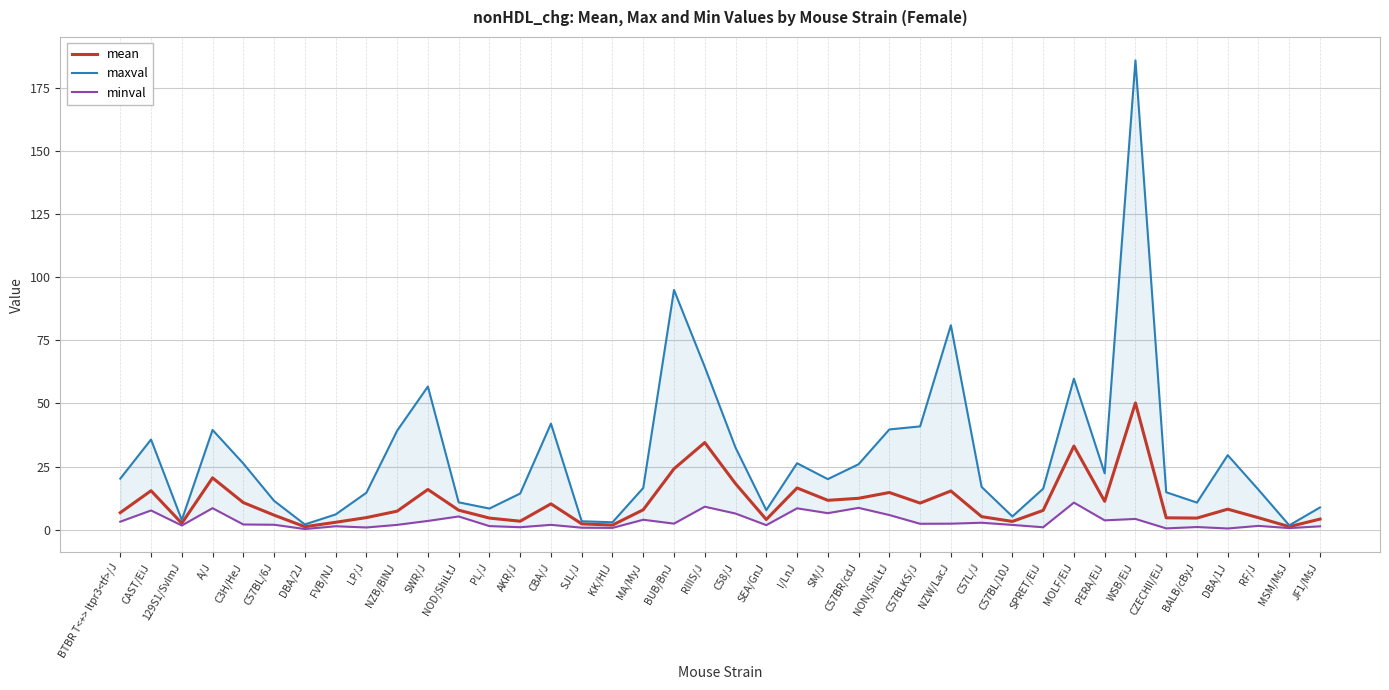

What are all the series names shown in the legend?

mean, maxval, minval